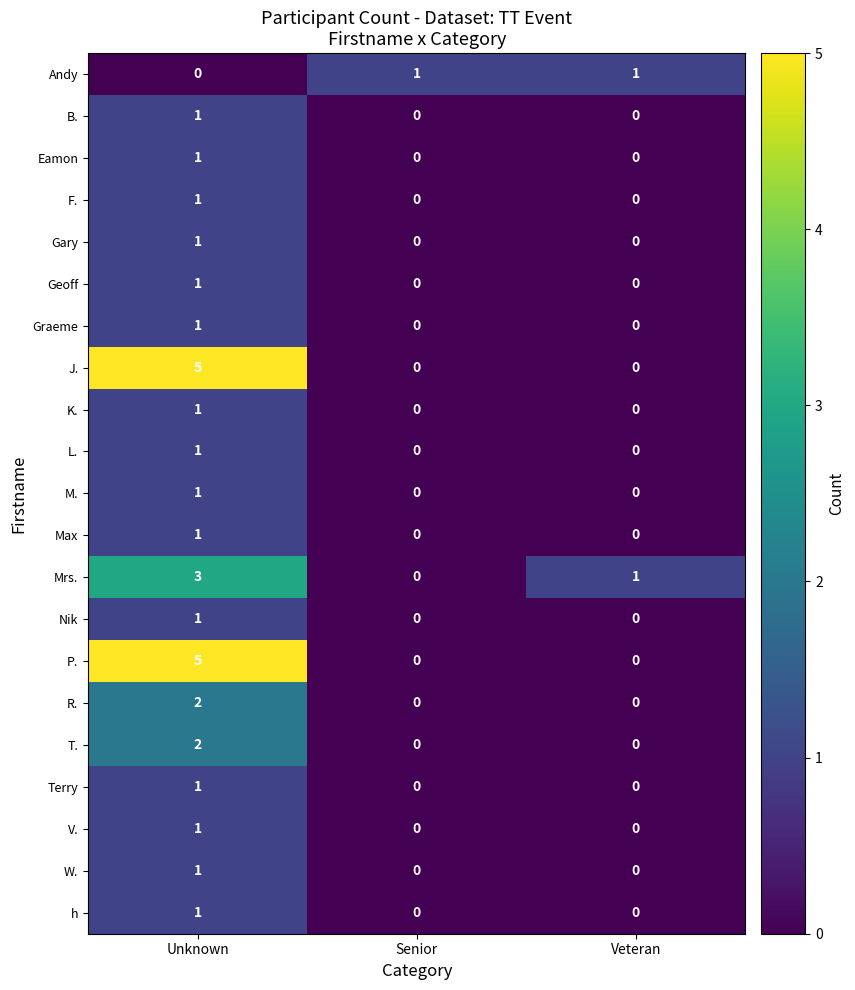

How many distinct data groups are displayed?

21